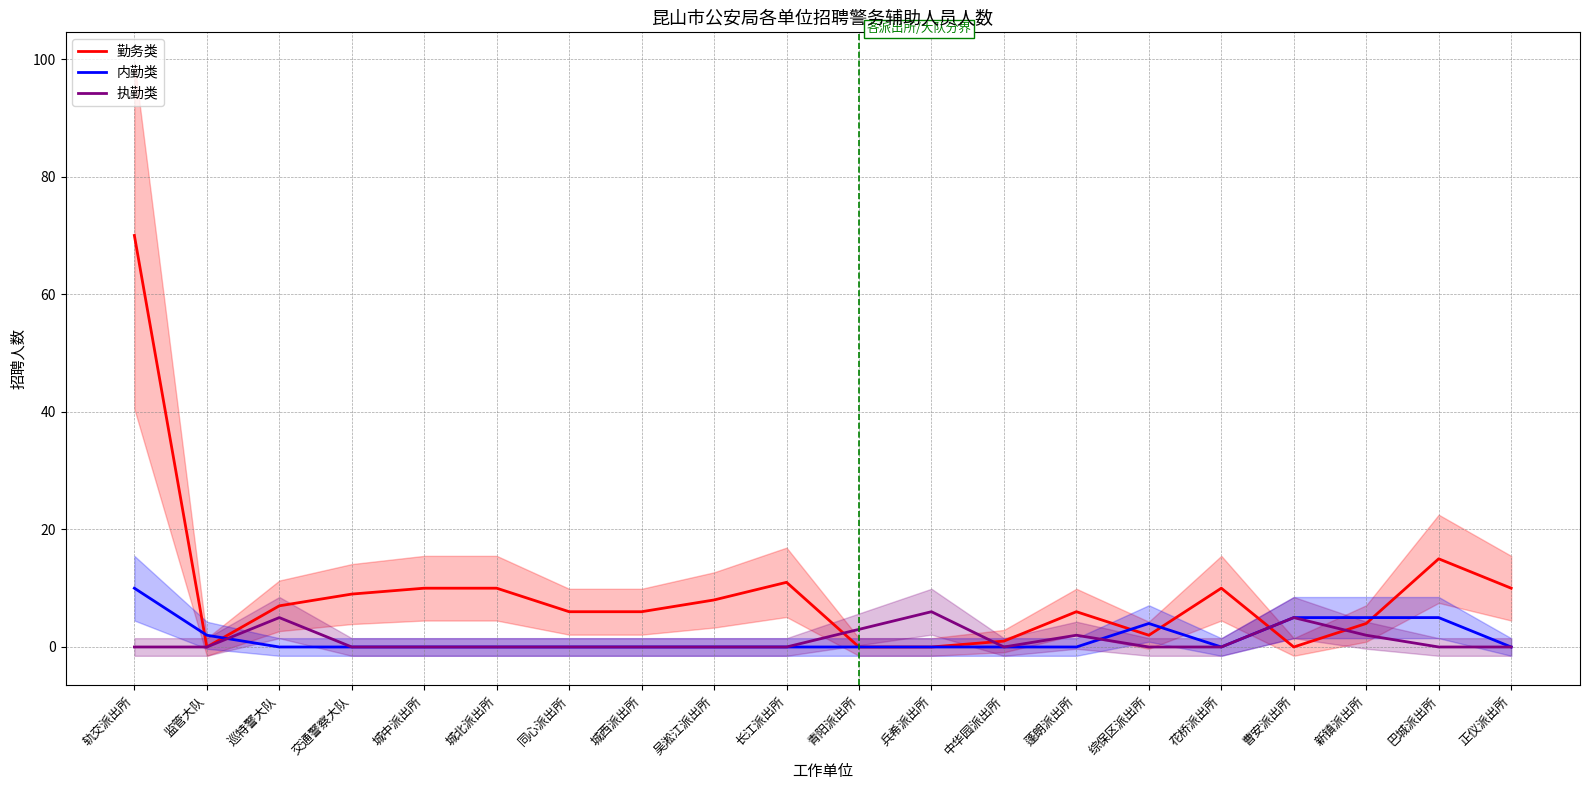

What is the difference between the maximum and second lowest values in the 执勤类 series?

6